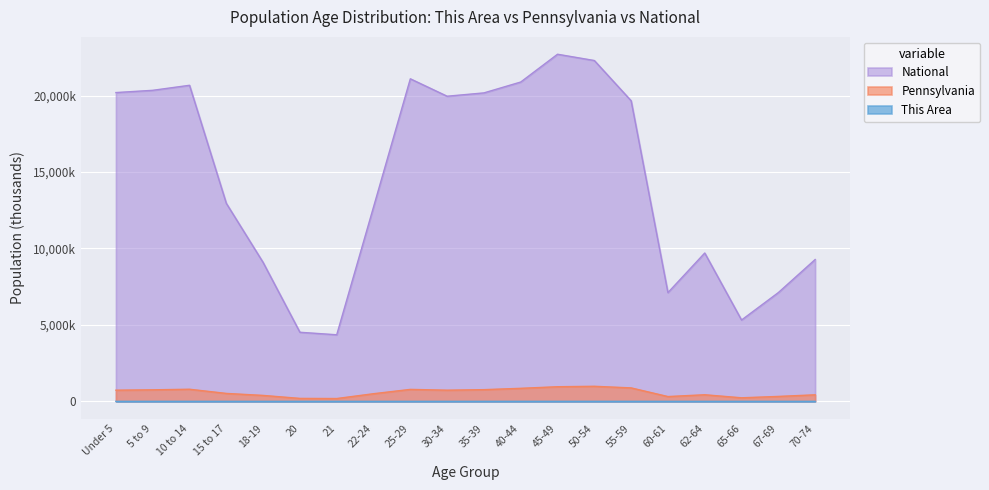

At which category is the sum across all series the highest?

45-49